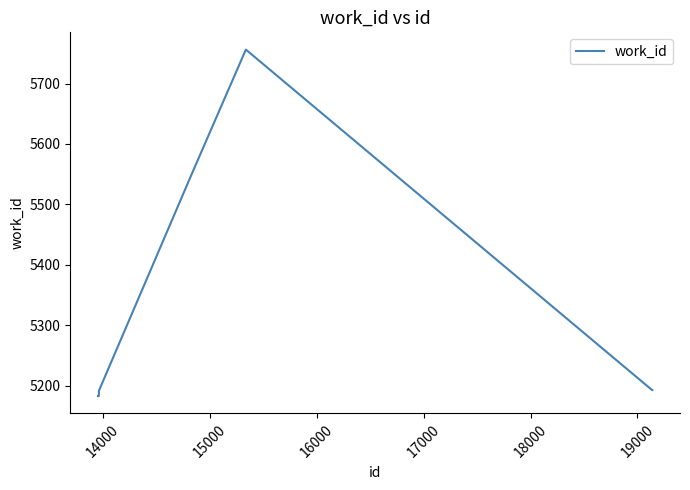

What is the smallest value displayed?

5183